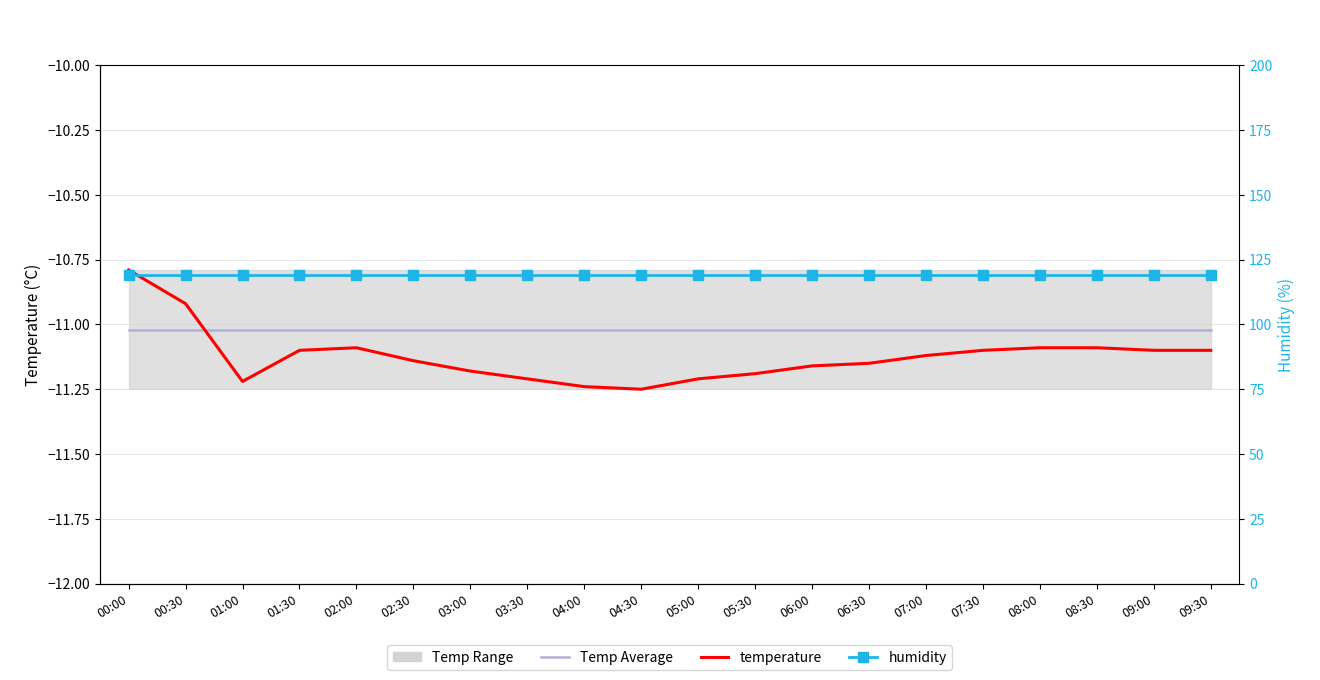

Reading left to right, extract all data points from this chart.

Temp Average: 00:00=-11.0	00:30=-11.0	01:00=-11.0	01:30=-11.0	02:00=-11.0	02:30=-11.0	03:00=-11.0	03:30=-11.0	04:00=-11.0	04:30=-11.0	05:00=-11.0	05:30=-11.0	06:00=-11.0	06:30=-11.0	07:00=-11.0	07:30=-11.0	08:00=-11.0	08:30=-11.0	09:00=-11.0	09:30=-11.0
temperature: 00:00=-10.8	00:30=-10.9	01:00=-11.2	01:30=-11.1	02:00=-11.1	02:30=-11.1	03:00=-11.2	03:30=-11.2	04:00=-11.2	04:30=-11.2	05:00=-11.2	05:30=-11.2	06:00=-11.2	06:30=-11.2	07:00=-11.1	07:30=-11.1	08:00=-11.1	08:30=-11.1	09:00=-11.1	09:30=-11.1
humidity: 00:00=119.0	00:30=119.0	01:00=119.0	01:30=119.0	02:00=119.0	02:30=119.0	03:00=119.0	03:30=119.0	04:00=119.0	04:30=119.0	05:00=119.0	05:30=119.0	06:00=119.0	06:30=119.0	07:00=119.0	07:30=119.0	08:00=119.0	08:30=119.0	09:00=119.0	09:30=119.0